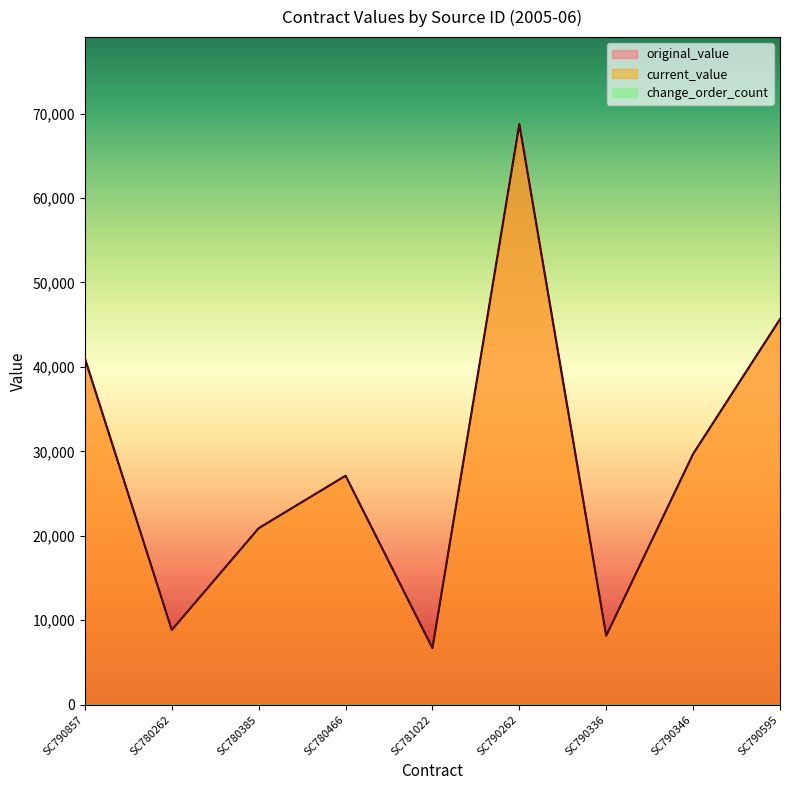

How many interior local peaks does the original_value series have?

2